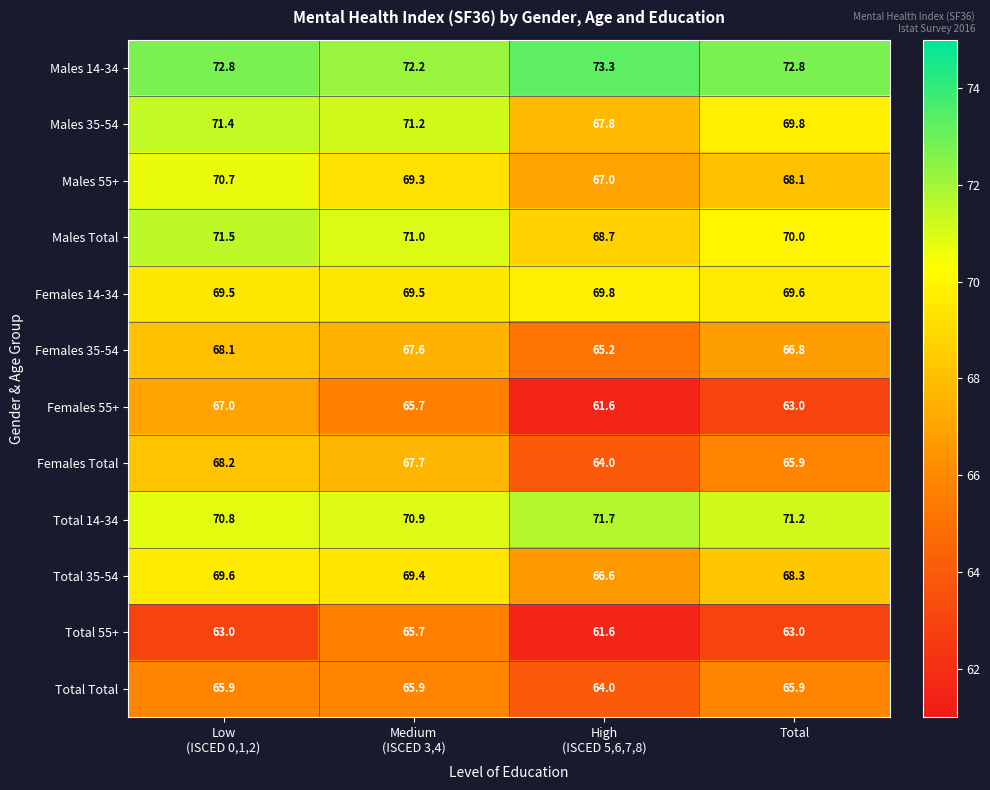

Which series has the largest range (max minus min)?

Females 55+